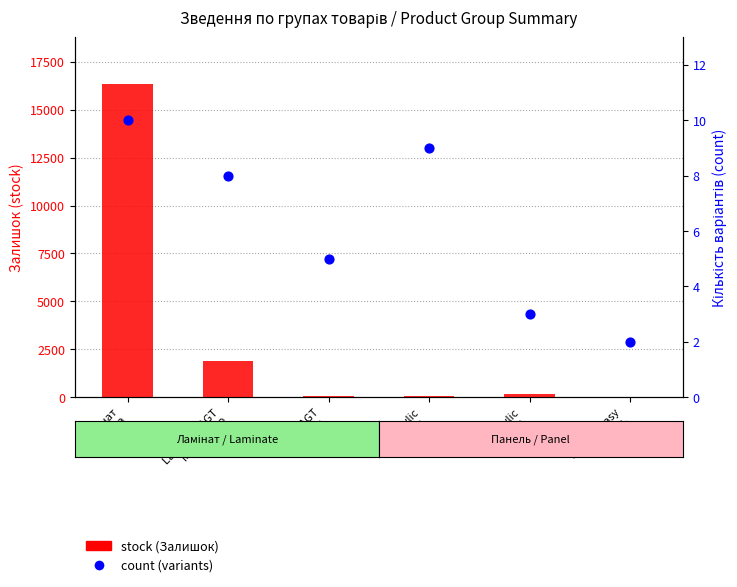

At how many categories does at least one series exceed 12001?

1